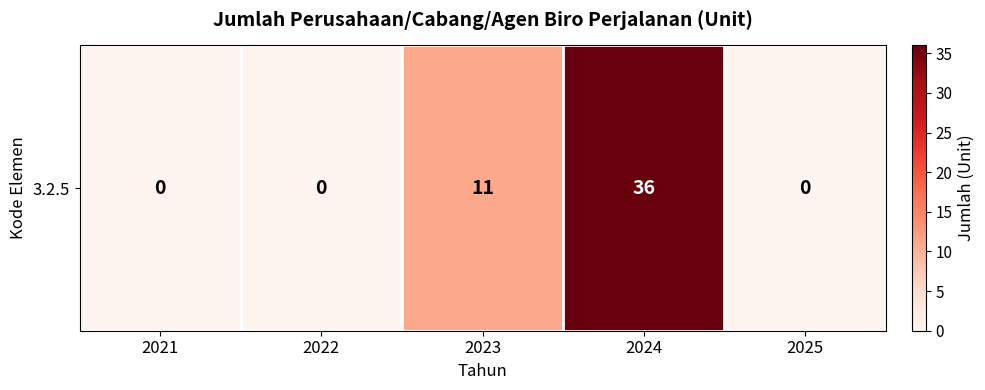

Reading left to right, list all the values displayed in this chart.

0	0	11	36	0